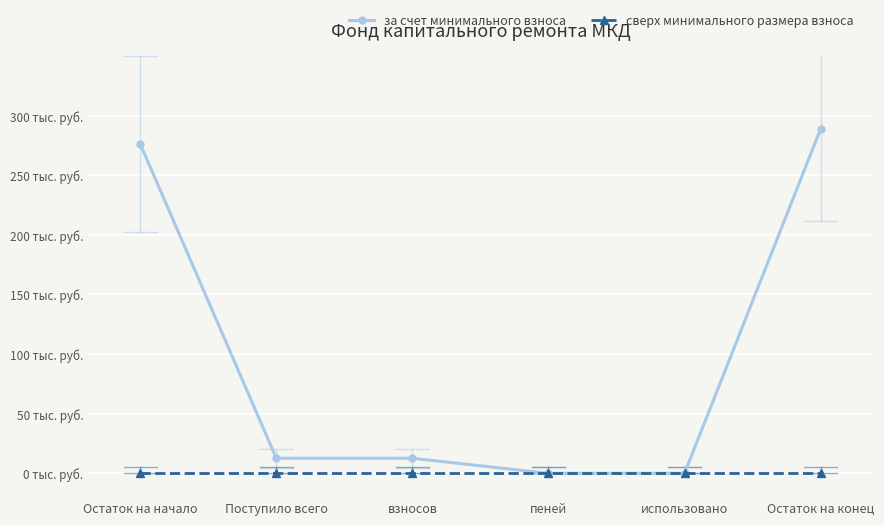

What is the label of the 3rd point from the right?

пеней